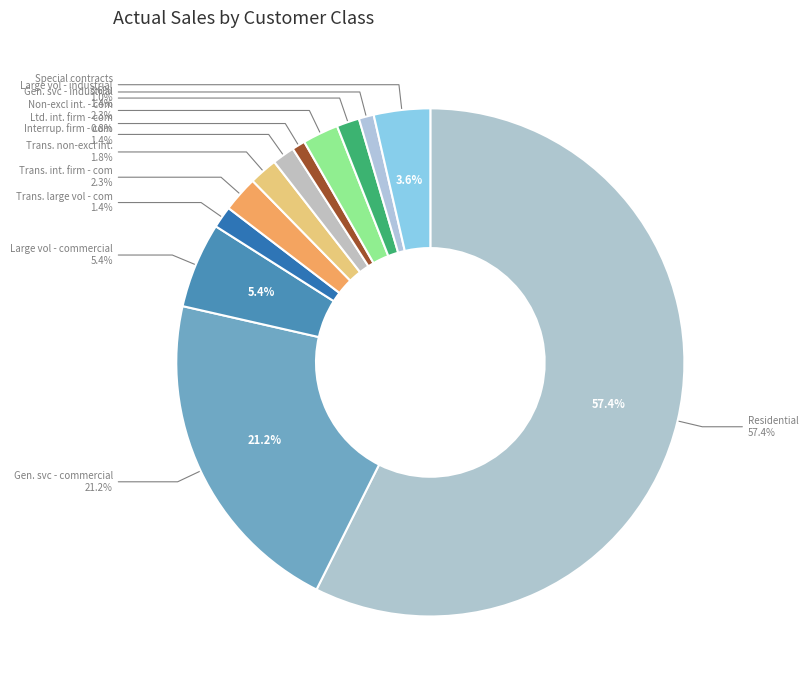

Does any single category account for the majority?

Yes